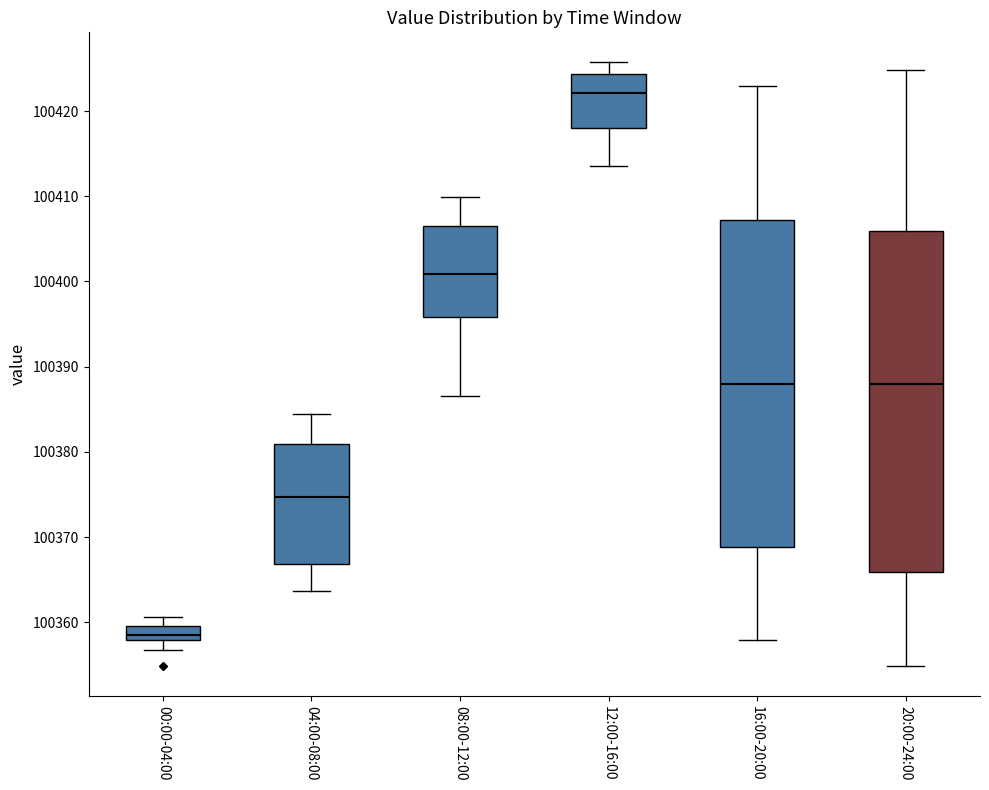

Reading left to right, read every box against the y-axis: the position of its median line, the range the box covers, and the ends of its whiskers. The values are not printed on the chart, so give them approximately, as read against the axis.

00:00-04:00: median 100358 (just above the box's lower edge), box 100358 to 100360, whiskers 100357 to 100361
04:00-08:00: median 100375, box 100367 to 100381, whiskers 100364 to 100384
08:00-12:00: median 100401, box 100396 to 100407, whiskers 100387 to 100410
12:00-16:00: median 100422, box 100418 to 100424, whiskers 100414 to 100426
16:00-20:00: median 100388, box 100369 to 100407, whiskers 100358 to 100423
20:00-24:00: median 100388, box 100366 to 100406, whiskers 100355 to 100425